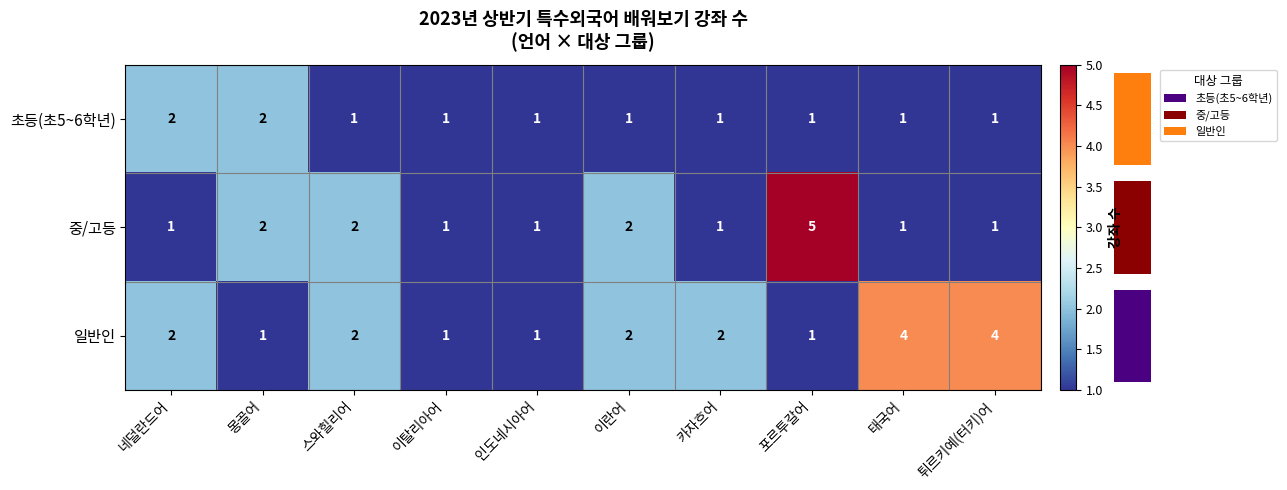

What is the difference between the maximum and minimum values in the 중/고등 series?

4